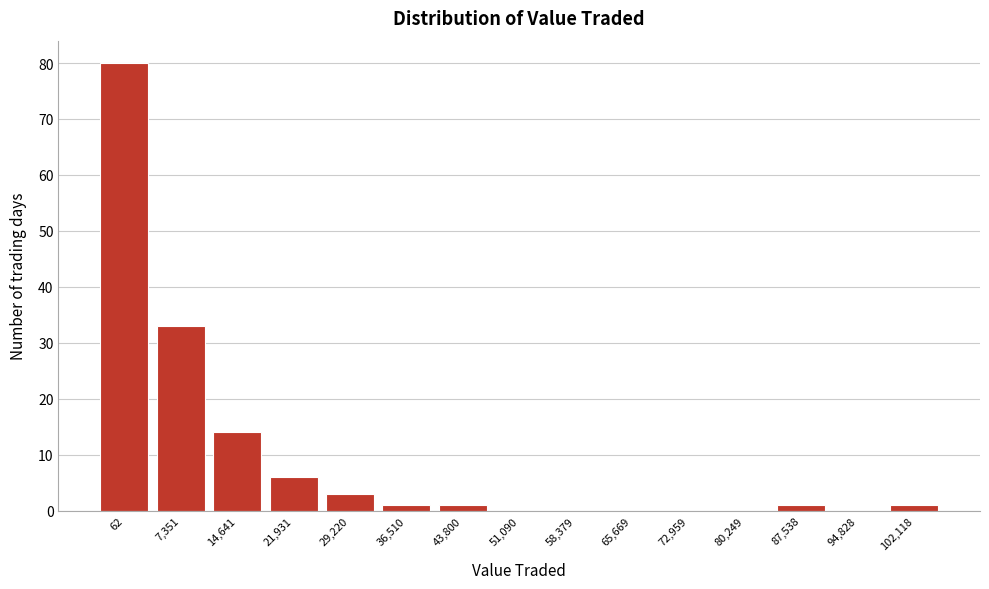

Reading right to left, transcribe all the data shown in this chart.

102,118=1	94,828=0	87,538=1	80,249=0	72,959=0	65,669=0	58,379=0	51,090=0	43,800=1	36,510=1	29,220=3	21,931=6	14,641=14	7,351=33	62=80